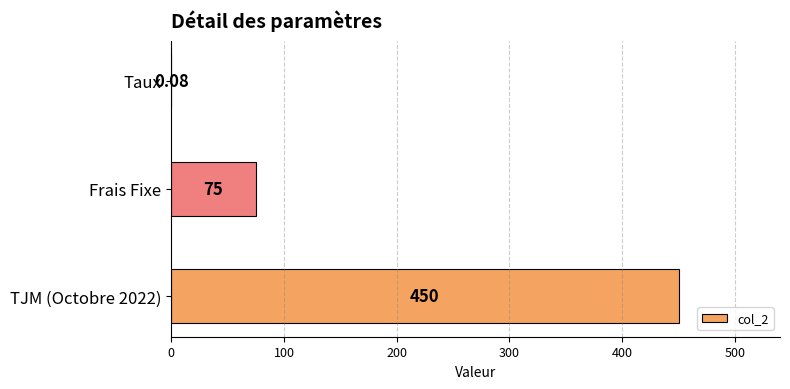

What is the change in value from Frais Fixe to TJM (Octobre 2022)?

+375.0